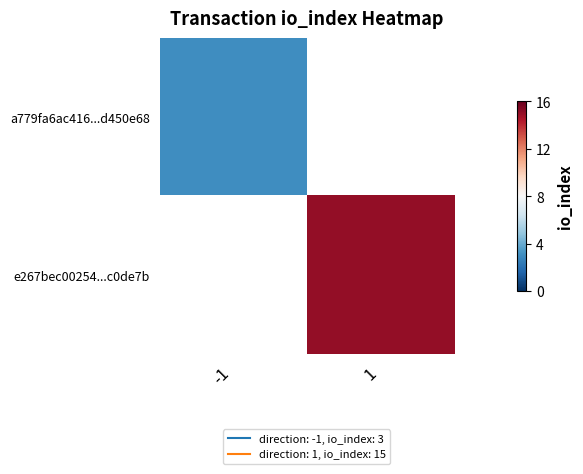

Which category has the highest value in the e267bec00254...c0de7b series?

-1